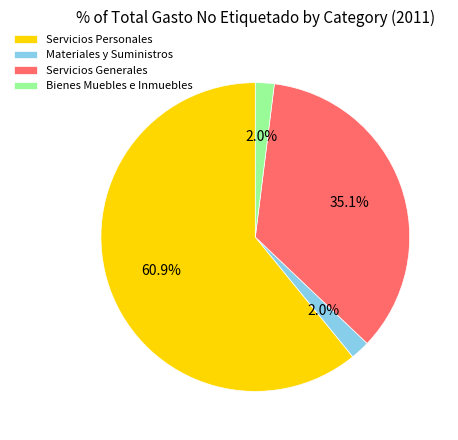

Approximately how many times larger is the value at Bienes Muebles e Inmuebles compared to Materiales y Suministros?

1.0